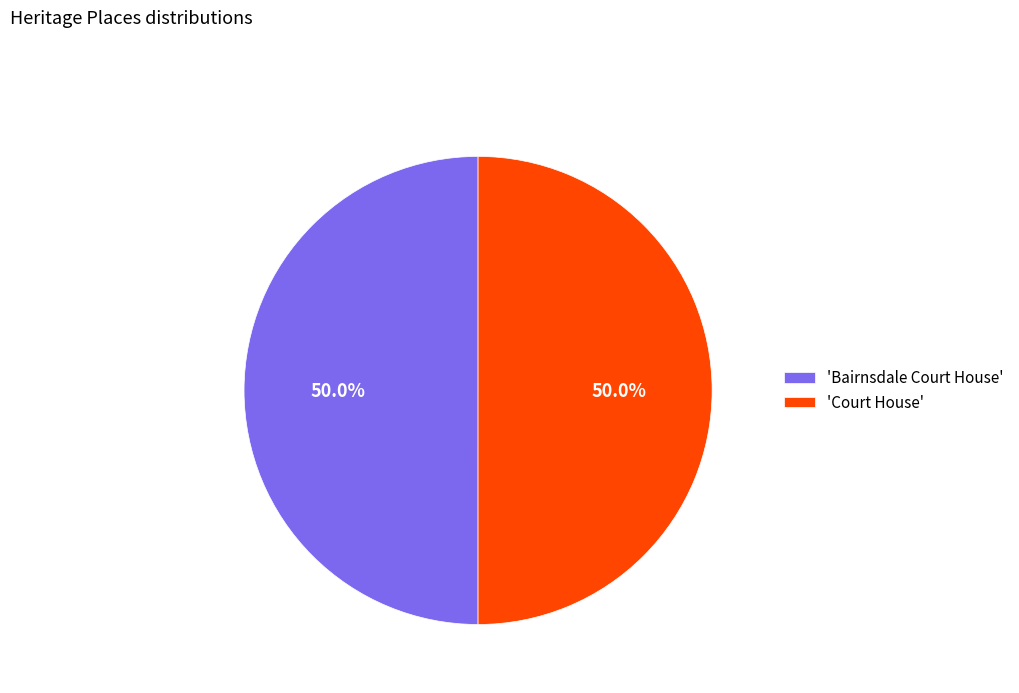

What is the ratio of the value at 'Court House' to the value at 'Bairnsdale Court House'?

1.0